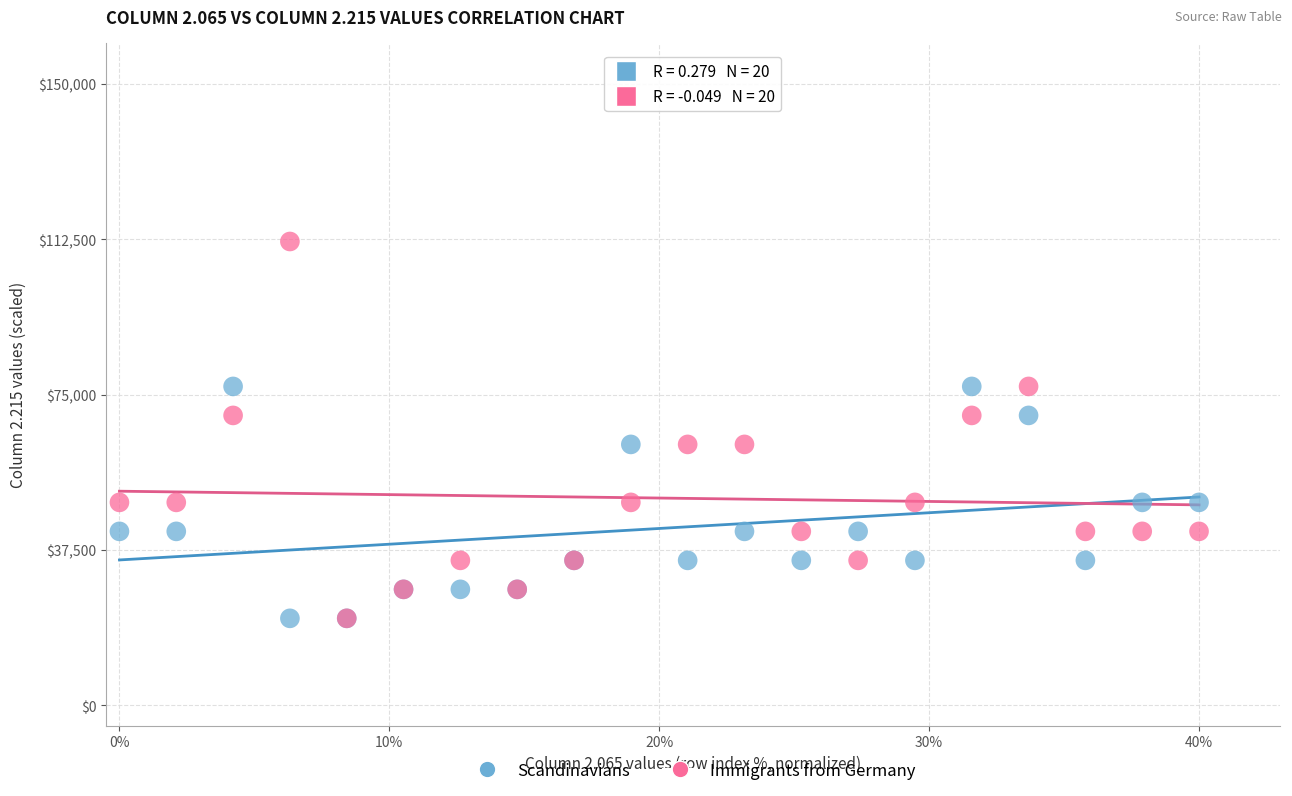

What are all the series names shown in the legend?

Scandinavians, Immigrants from Germany